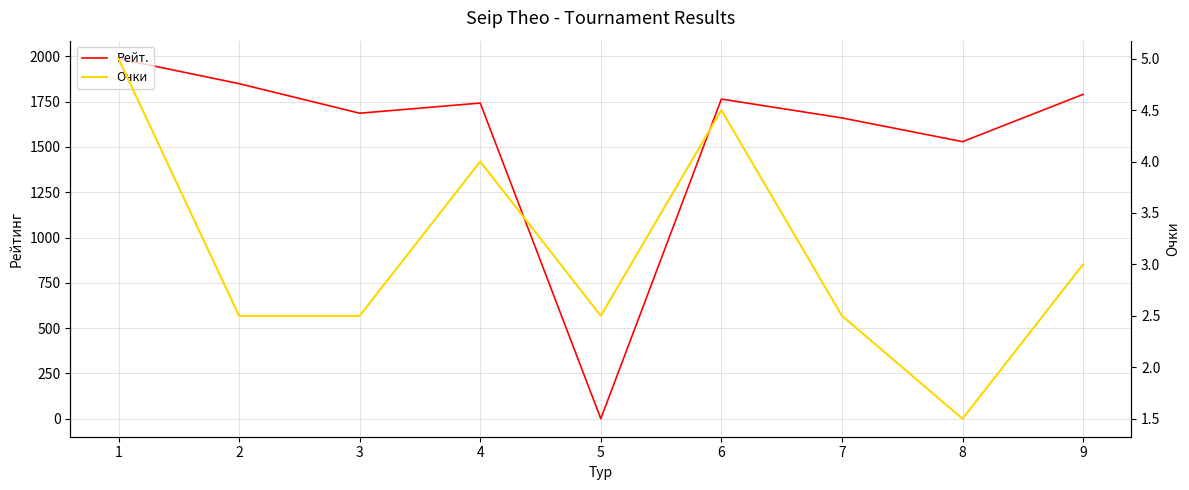

How many values in the Рейт. series exceed 1742?

4